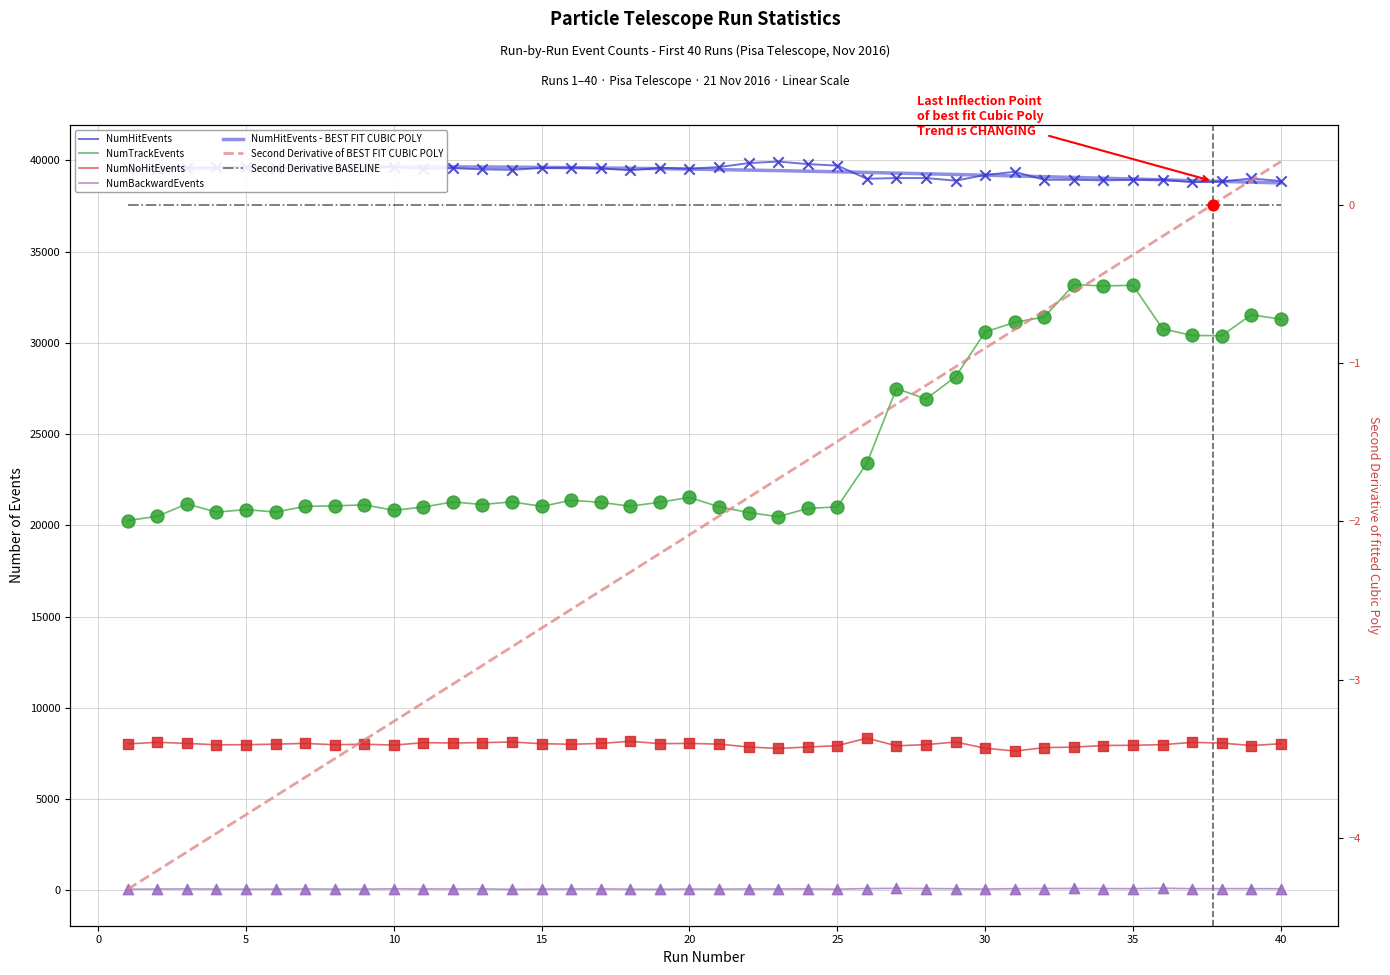

Which series contains the highest Y value?

NumHitEvents